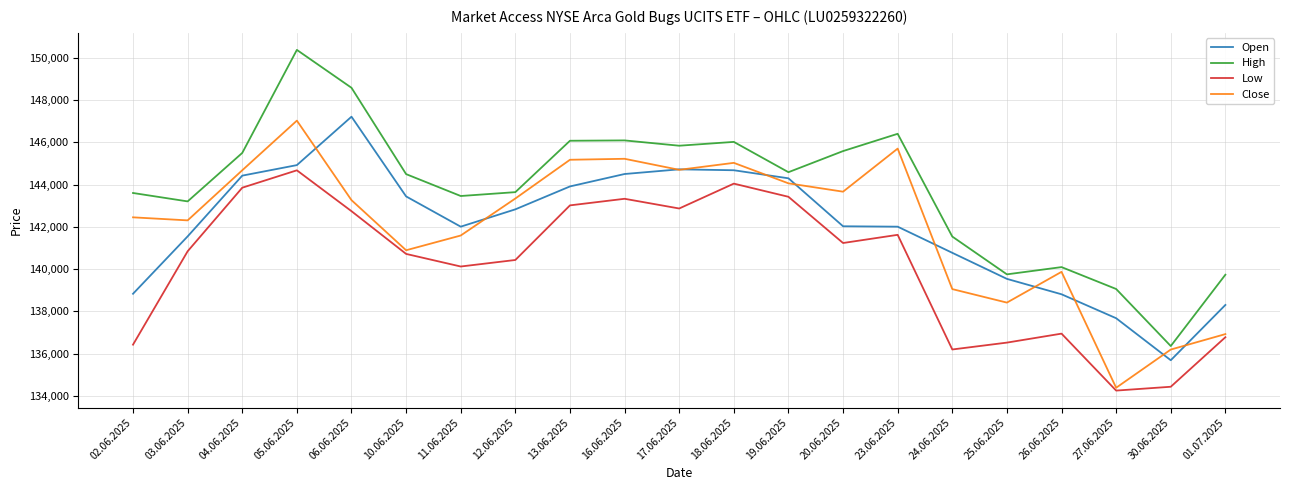

What is the approximate value of Close at 02.06.2025, to the nearest 10?

142450